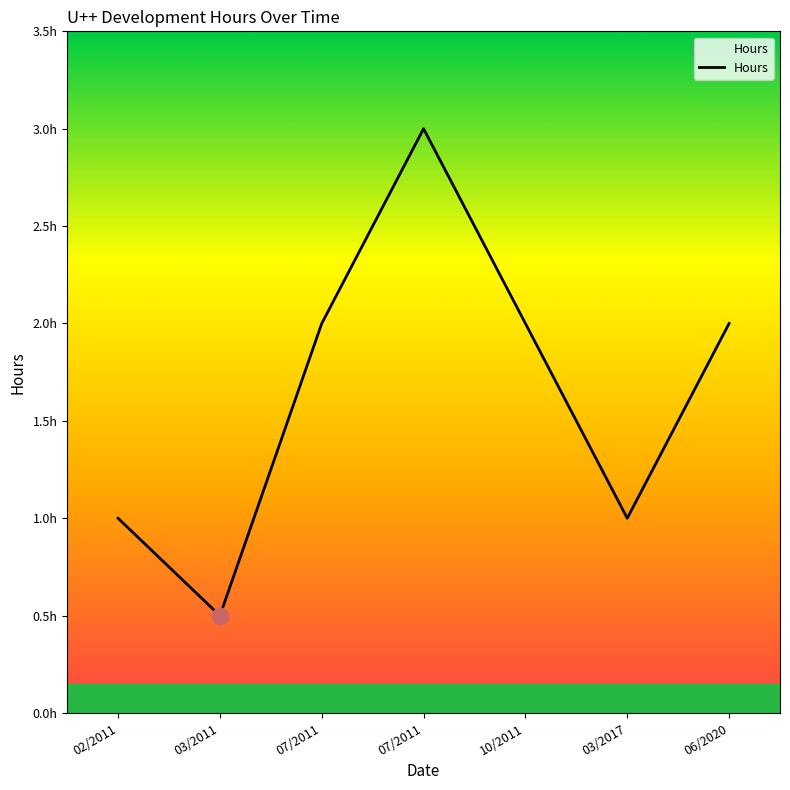

True or false: the data shows 0.5 at 03/2011.

True